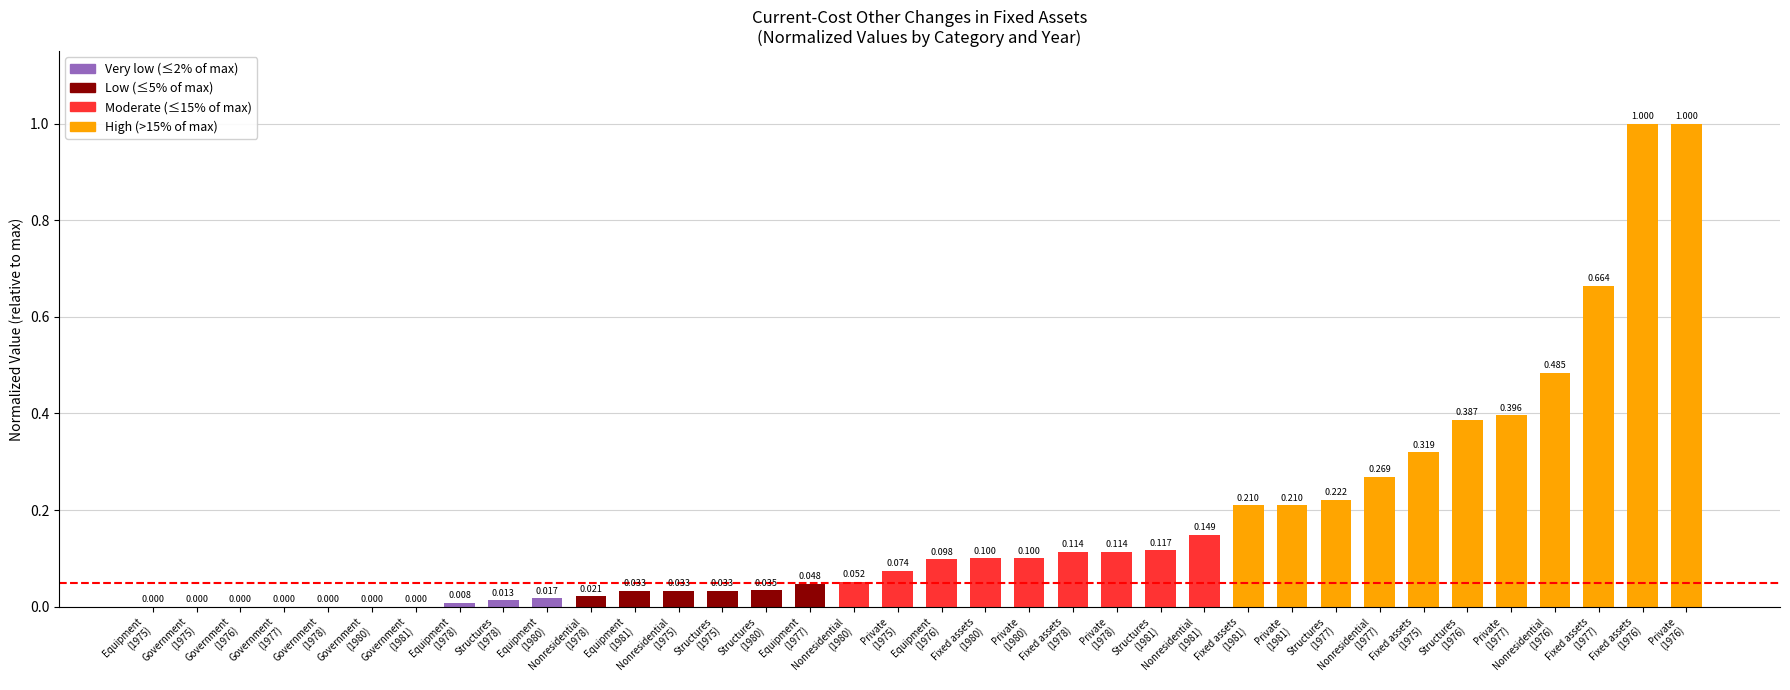

What is the change in value from Equipment
(1975) to Fixed assets
(1981)?

+0.2